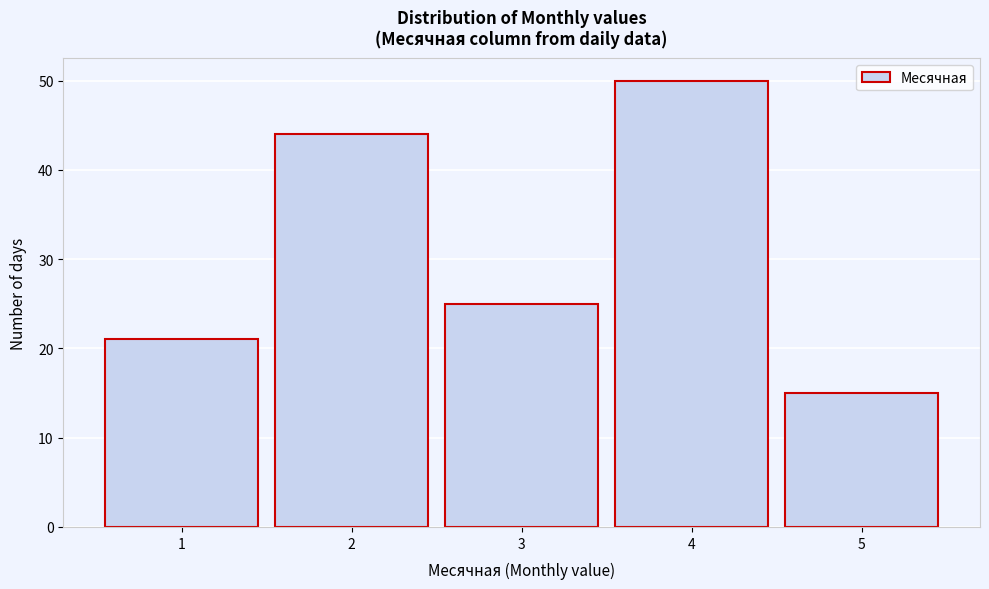

Over which range of the x-axis is the bar tallest?

3.5 to 4.5